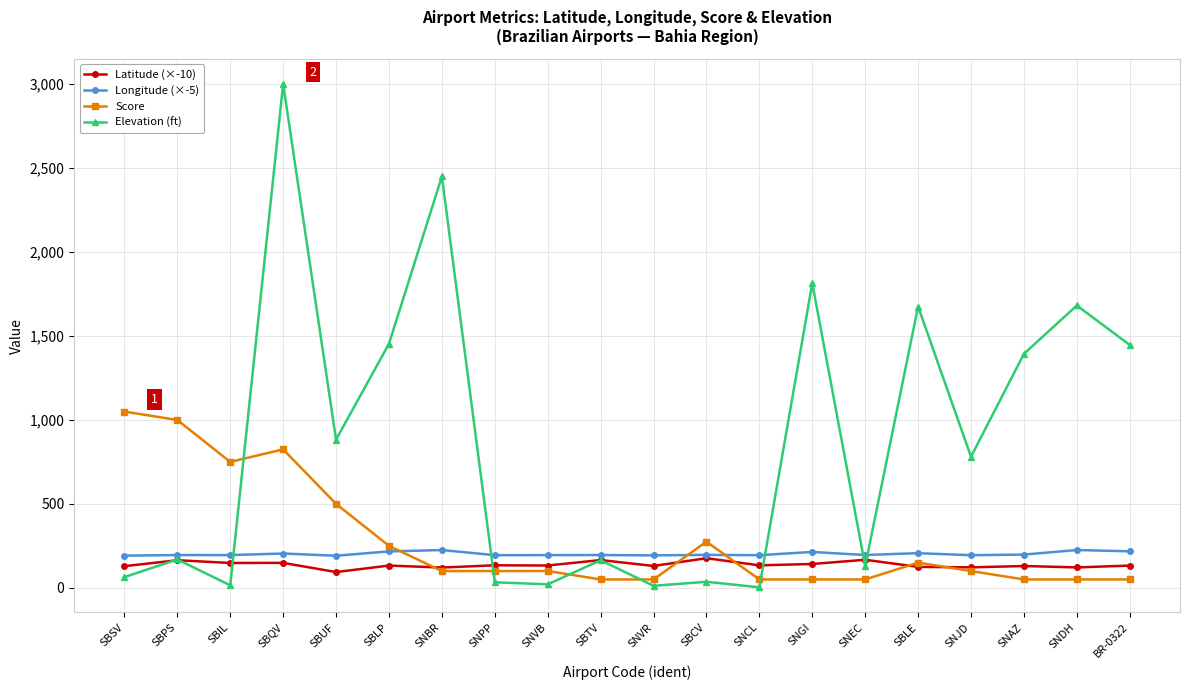

At which category is the sum across all series the highest?

SBQV